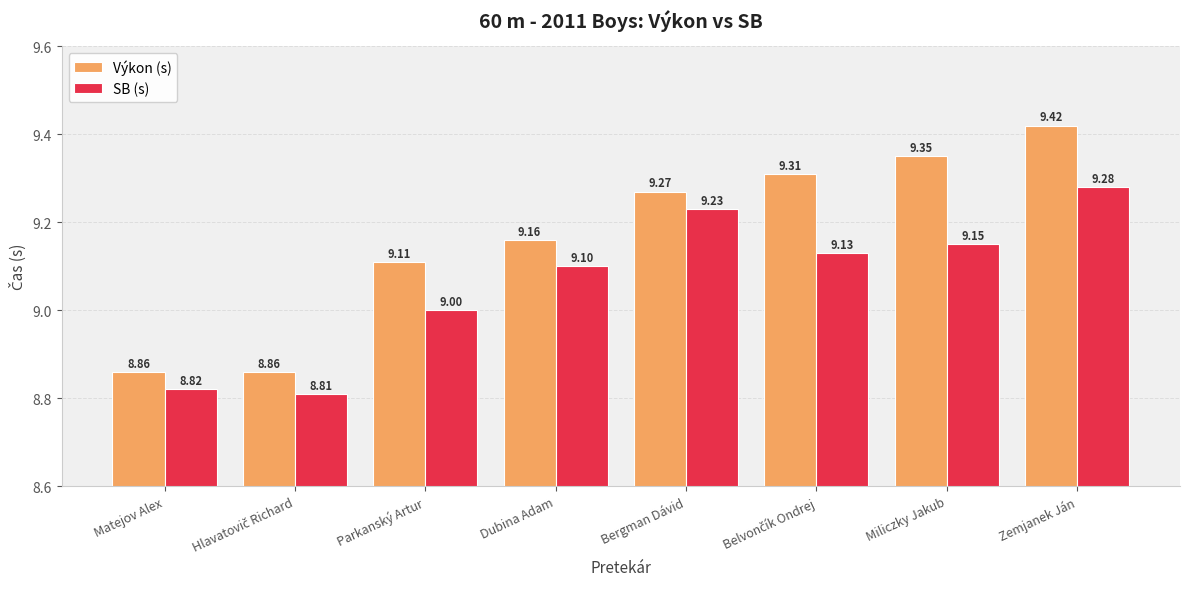

Which series has the widest spread of values?

Výkon (s)